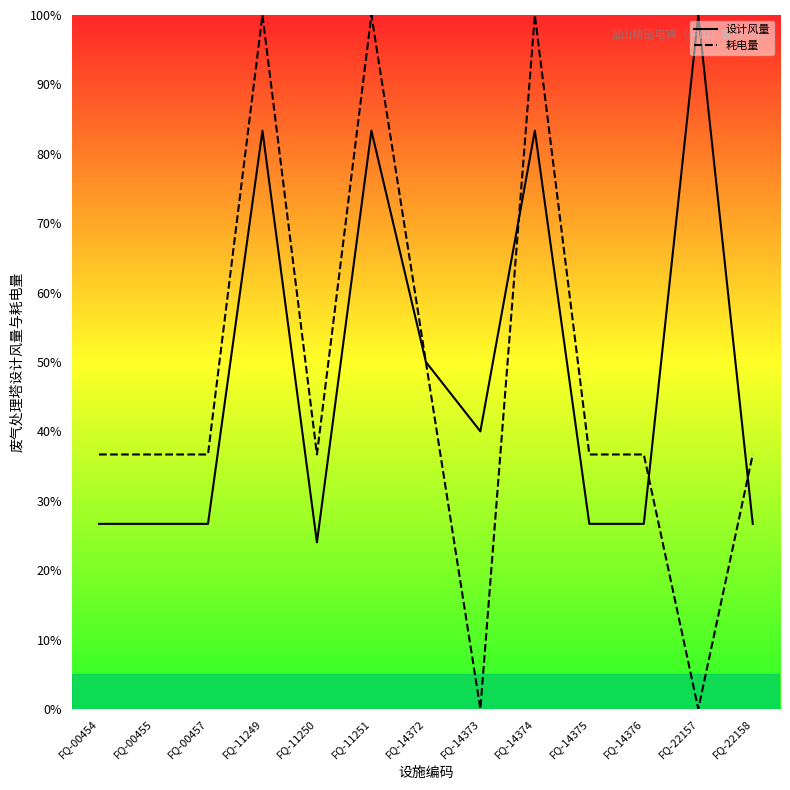

Does the chart have visible grid lines?

No